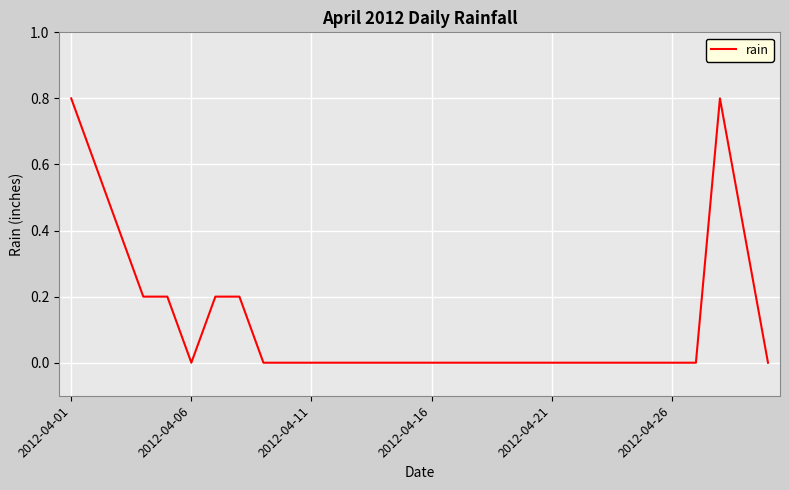

What is the greatest value displayed?

0.8